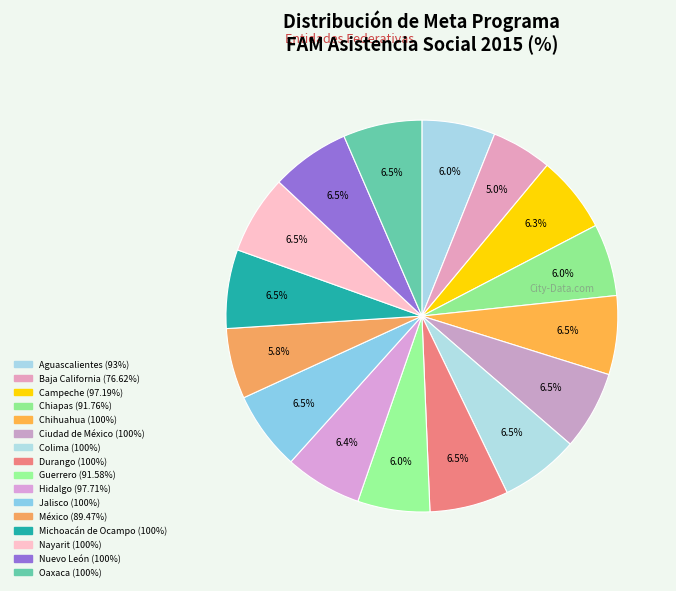

Count the number of slices in the pie.

16